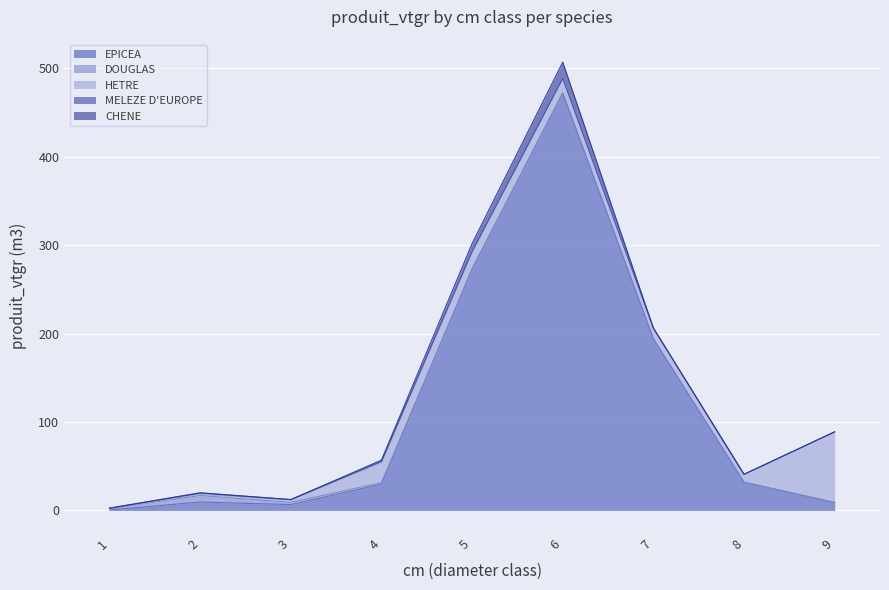

Reading left to right, extract all data points from this chart.

EPICEA: 1=0.5	2=9.5	3=6.7	4=29.6	5=273.1	6=472.0	7=194.1	8=31.9	9=9.0
DOUGLAS: 1=1.6	2=7.3	3=2.4	4=1.9	5=0.0	6=0.0	7=0.0	8=0.0	9=0.0
HETRE: 1=0.1	2=1.8	3=3.0	4=23.2	5=19.8	6=16.7	7=12.2	8=8.9	9=79.9
MELEZE D'EUROPE: 1=0.4	2=1.2	3=0.2	4=0.8	5=0.0	6=0.0	7=0.0	8=0.0	9=0.0
CHENE: 1=0.0	2=0.0	3=0.0	4=1.4	5=9.0	6=18.3	7=0.0	8=0.0	9=0.0